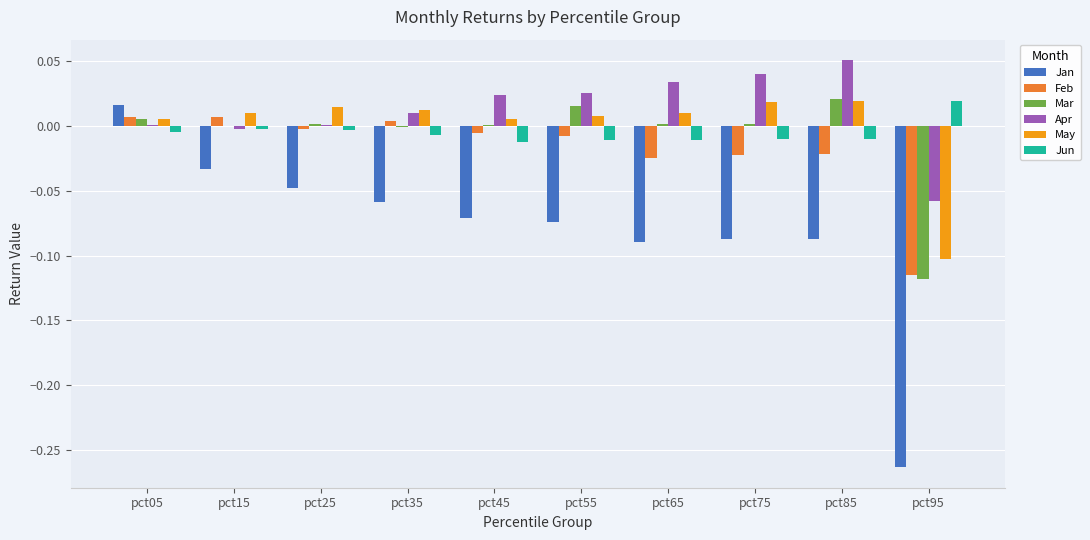

Which category has the highest value across all series?

pct85